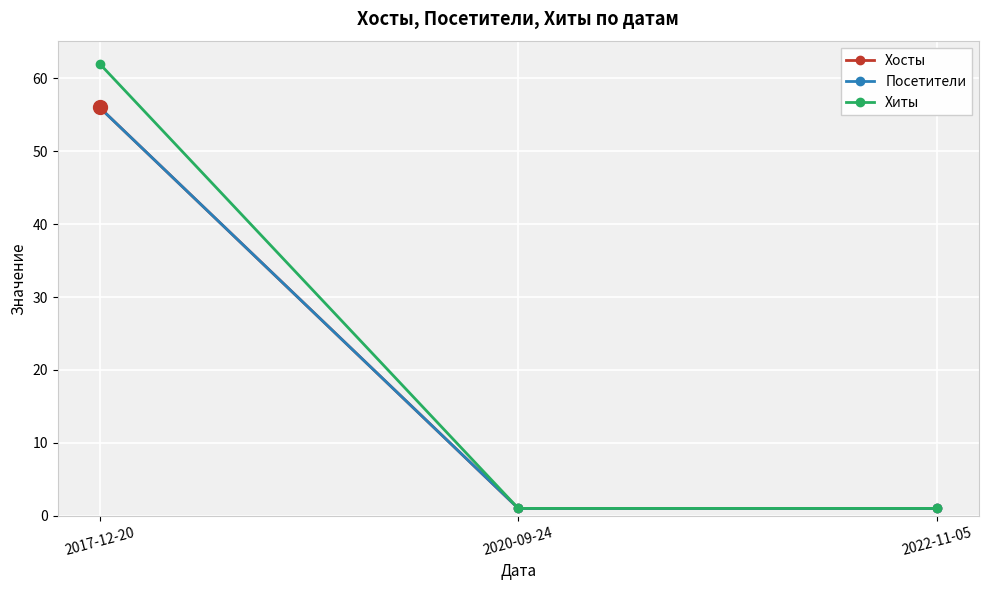

Does the chart have visible grid lines?

Yes